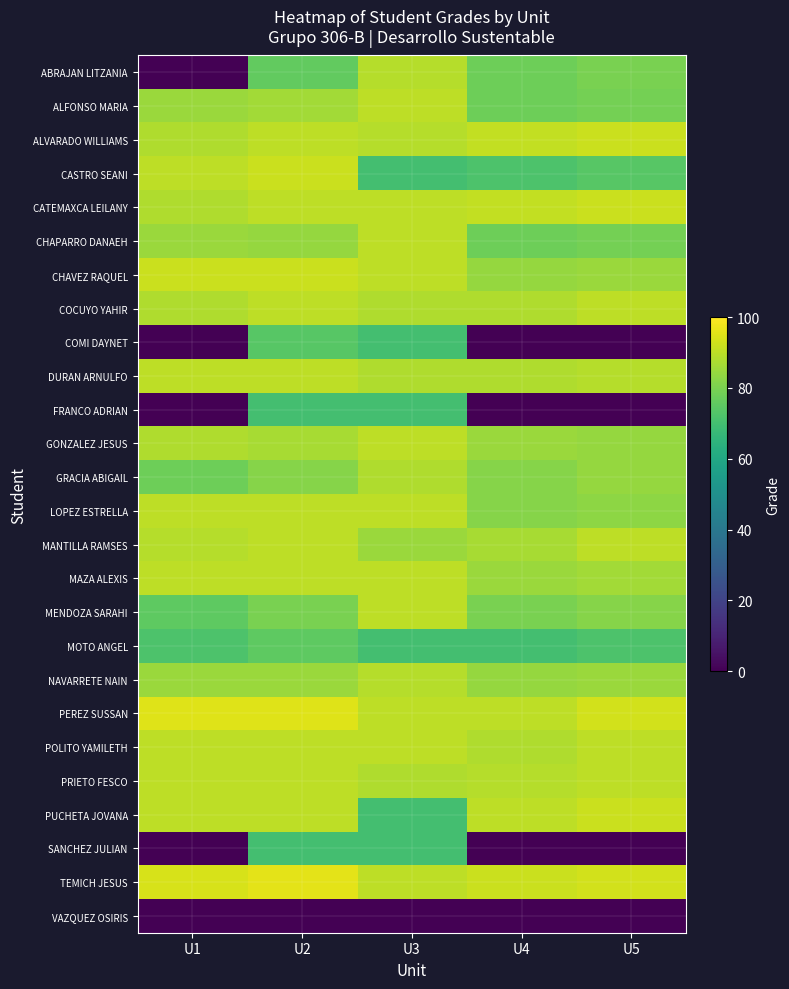

How many distinct data groups are displayed?

26